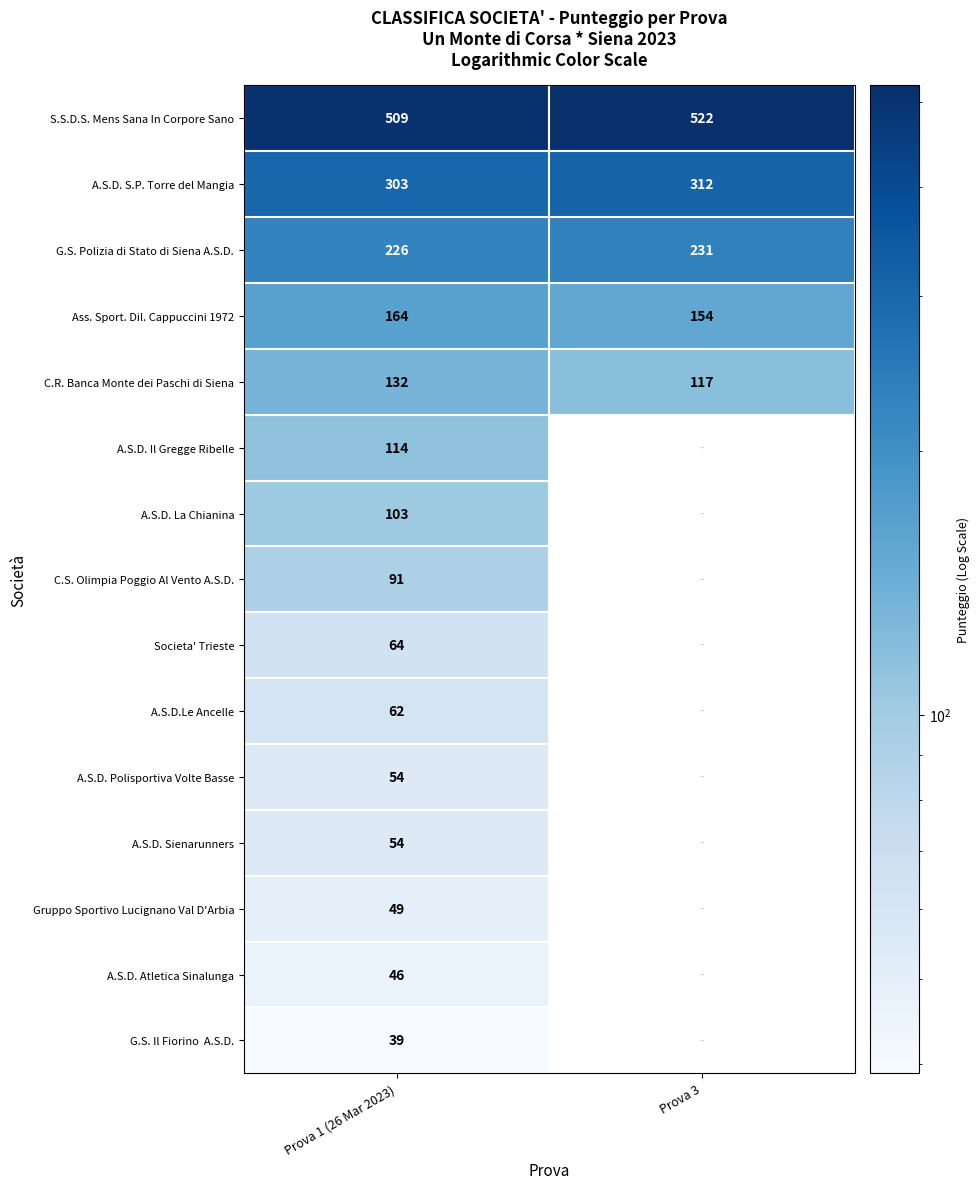

True or false: C.R. Banca Monte dei Paschi di Siena has a value of 186 at Prova 3.

False